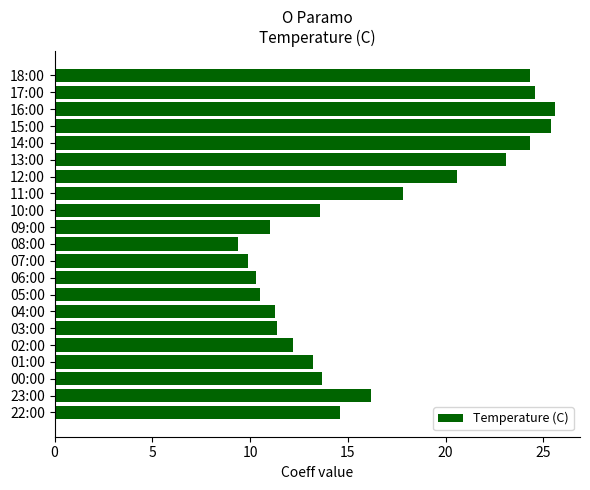

True or false: the data shows 24.3 at 18:00.

True